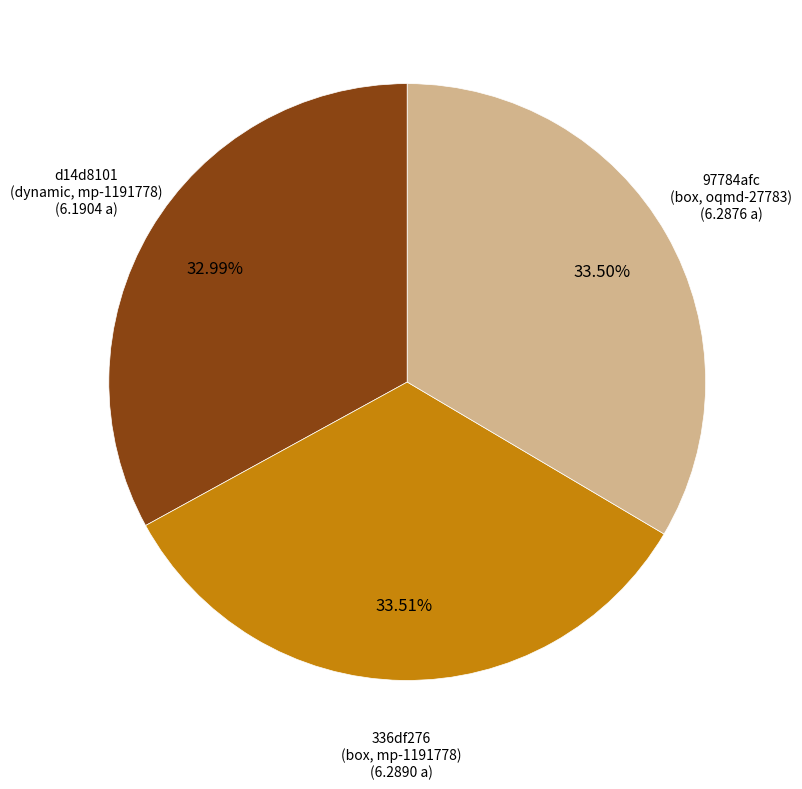

How many segments does this pie chart have?

3